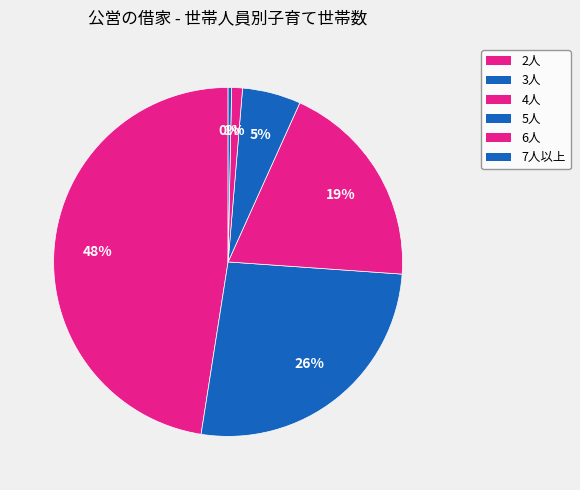

Which category has the biggest portion of the pie?

2人